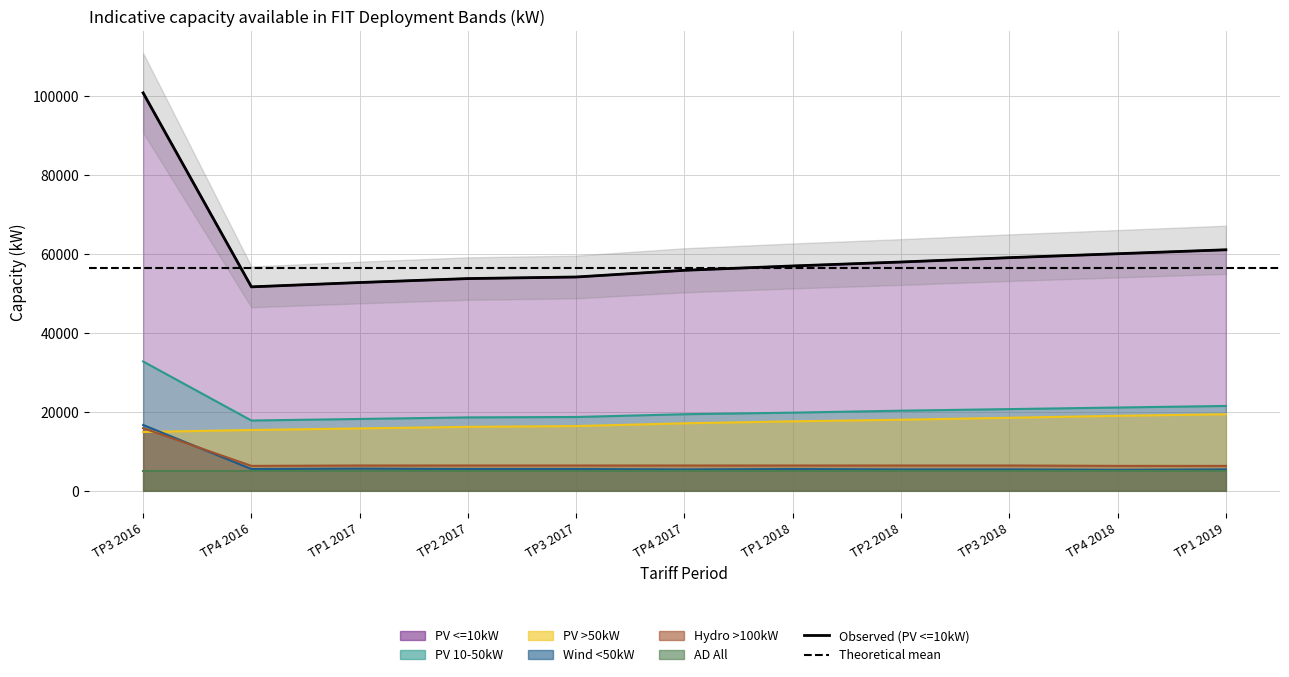

What is the label of the 6th point from the left?

TP4 2017